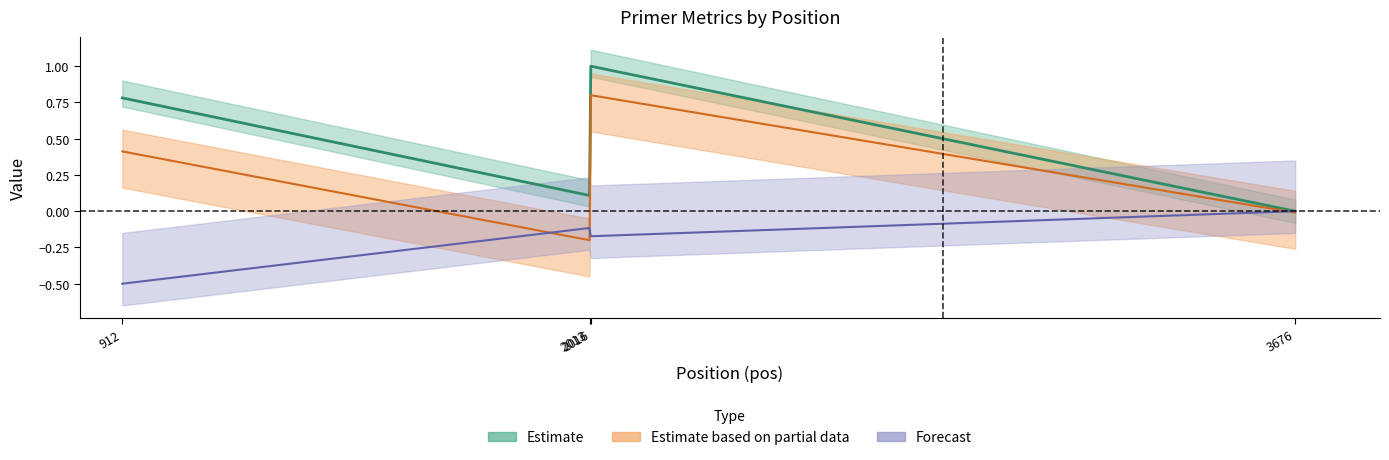

Reading left to right, list all the values displayed in this chart.

pen: 0.4	-0.2	0.8	-0.0
PRIMER_LEFT_0_TM: 0.8	0.1	1.0	0.0
PRIMER_LEFT_0_END_STABILITY: -0.5	-0.1	-0.2	-0.0